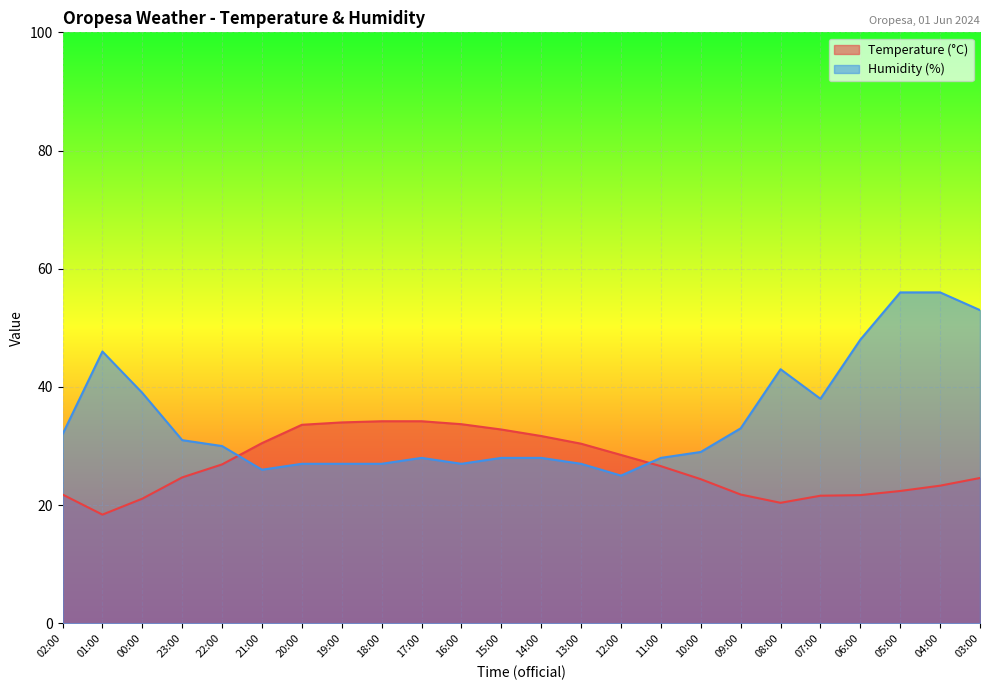

What are all the series names shown in the legend?

Temperature (°C), Humidity (%)